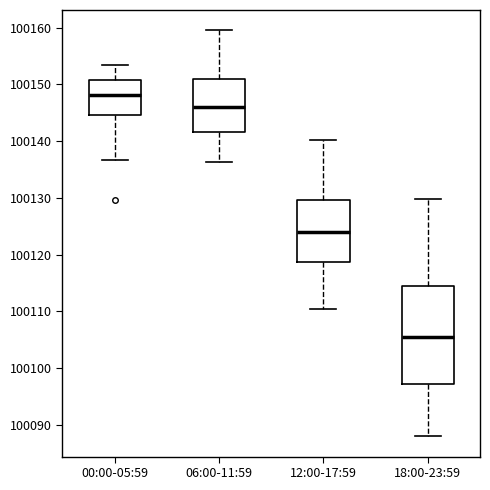

Reading left to right, read every box against the y-axis: the position of its median line, the range the box covers, and the ends of its whiskers. The values are not printed on the chart, so give them approximately, as read against the axis.

00:00-05:59: median 100148, box 100145 to 100151, whiskers 100137 to 100153
06:00-11:59: median 100146, box 100142 to 100151, whiskers 100136 to 100160
12:00-17:59: median 100124, box 100119 to 100130, whiskers 100110 to 100140
18:00-23:59: median 100106, box 100097 to 100115, whiskers 100088 to 100130